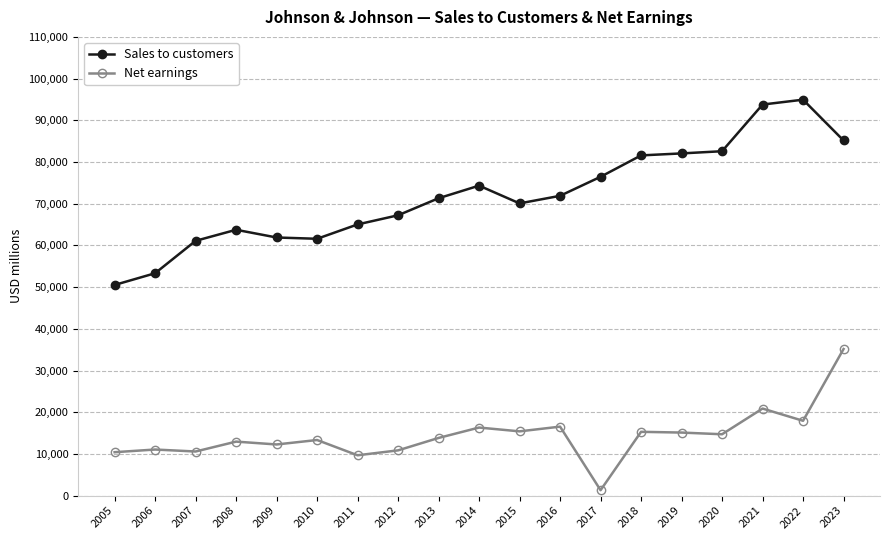

True or false: Sales to customers has more than 1 points higher than both neighbors.

True